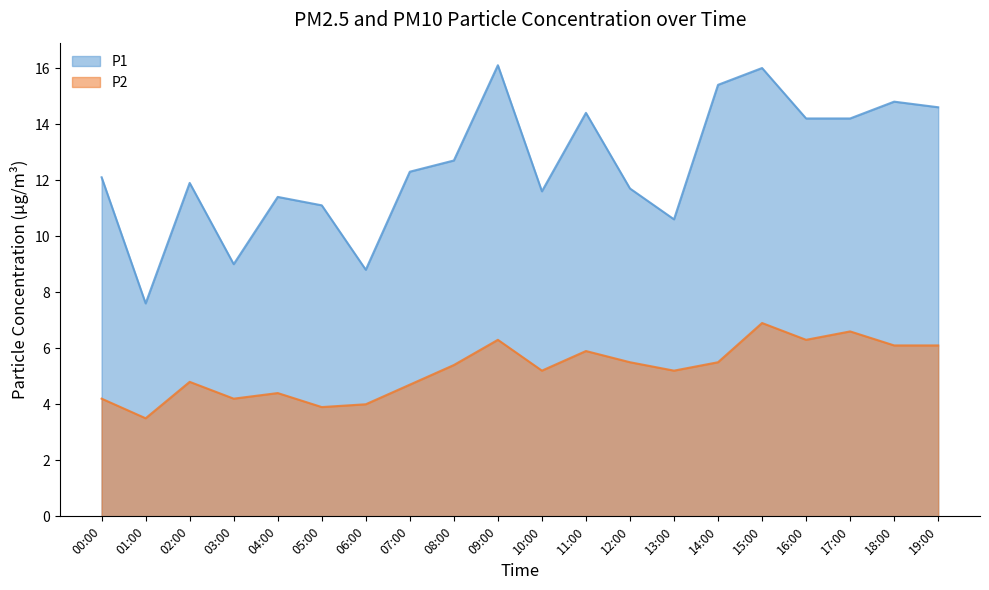

True or false: P1 and P2 cross at least once.

False